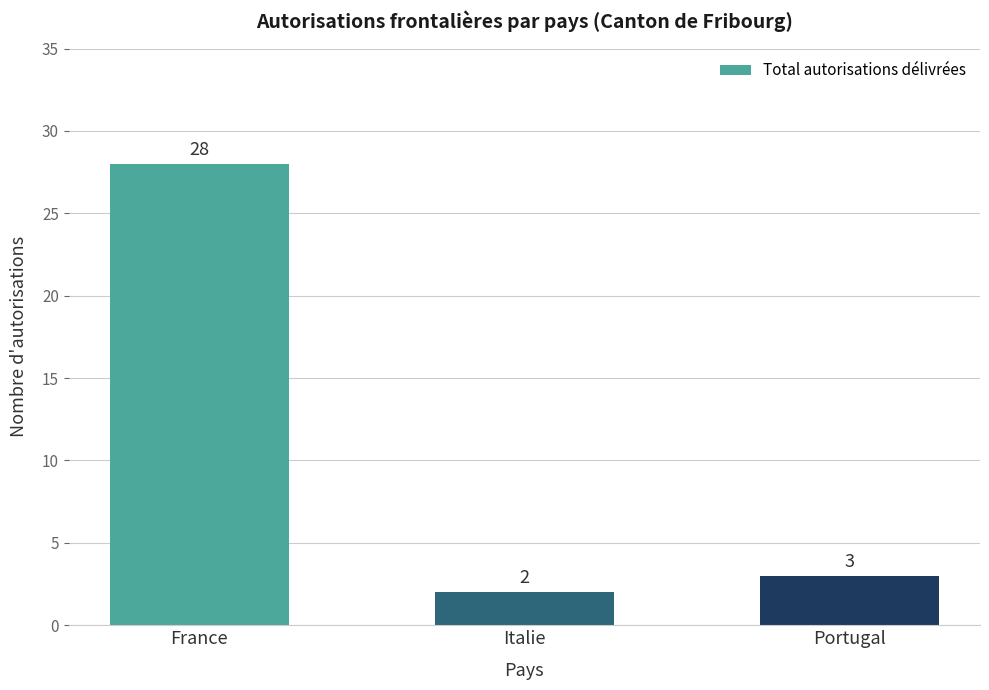

Between Portugal and France, which is larger?

France